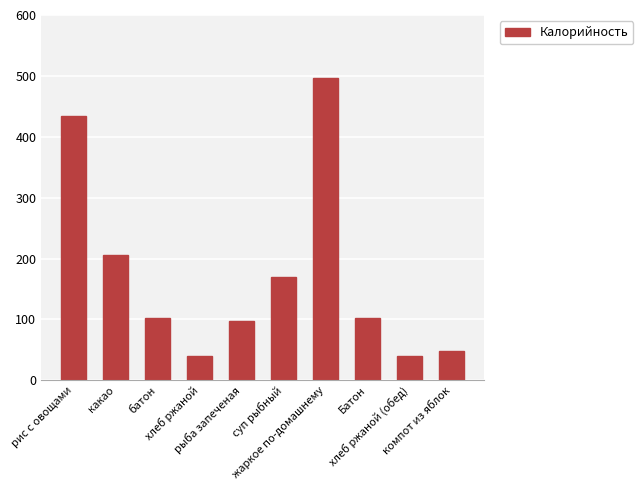

What is the smallest value displayed?

40